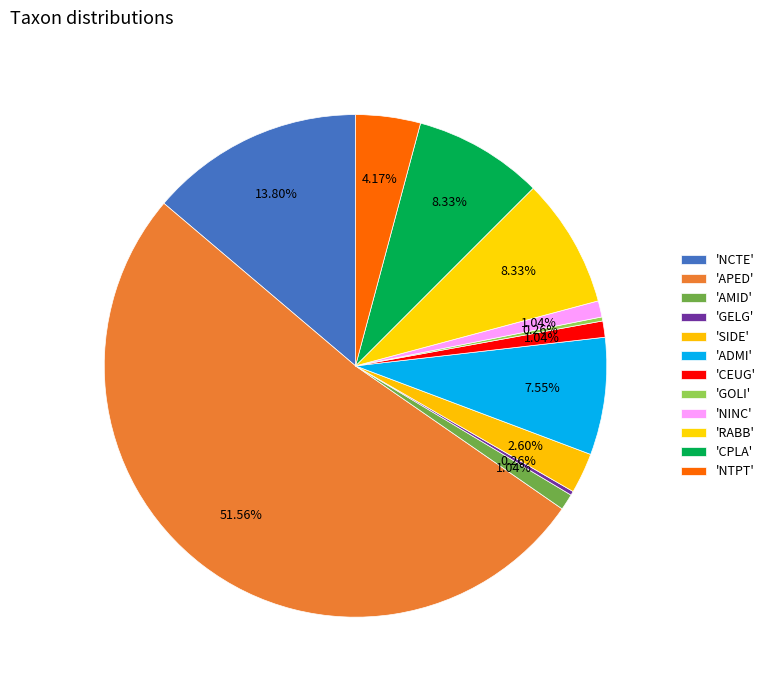

Which slice is the smallest?

GELG